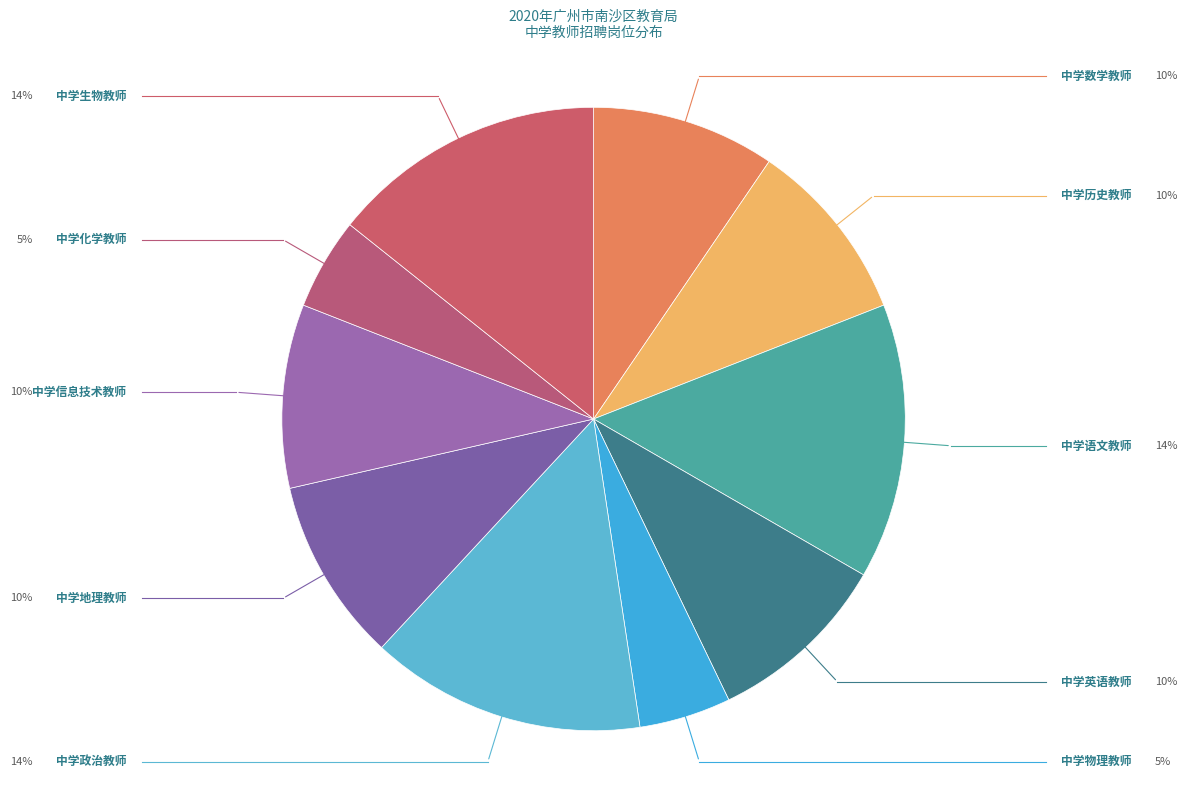

Is it true that 中学化学教师 is 5% of the pie?

True